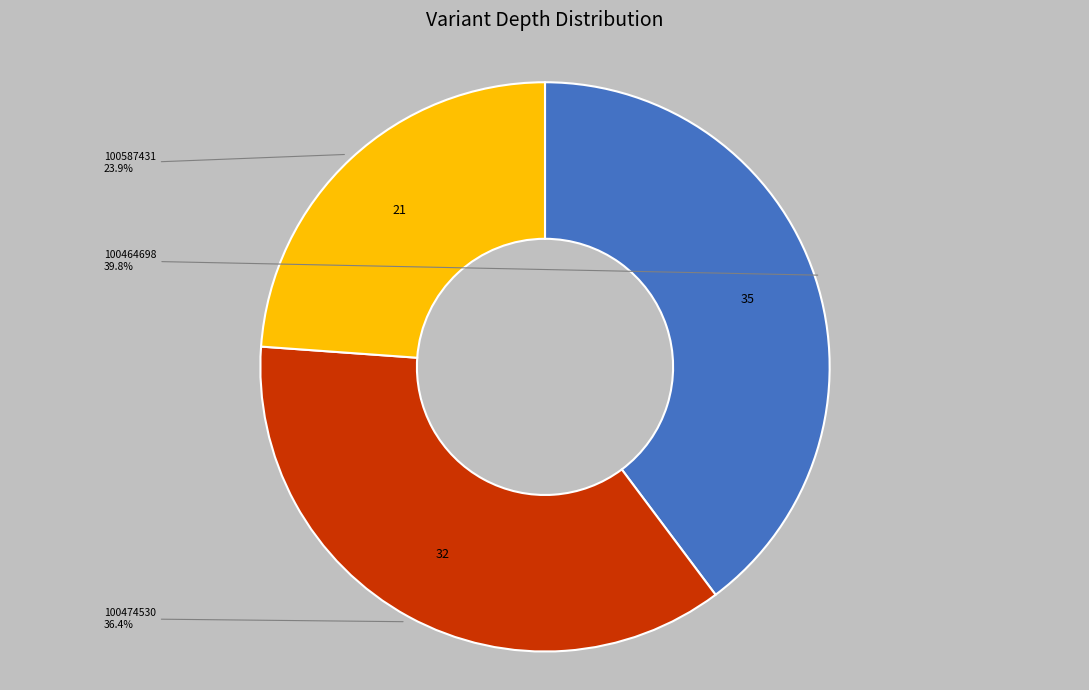

Does any single category account for the majority?

No